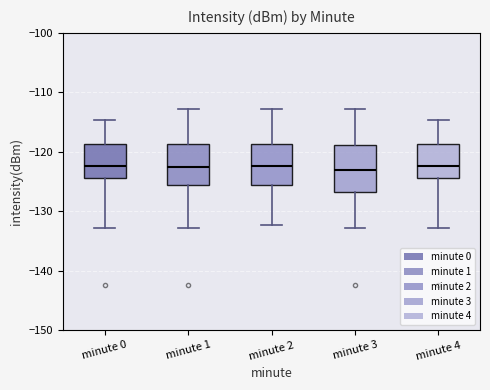

Reading left to right, transcribe this box plot: for each box, give where its median line is, the range the box spans, and where its two whiskers end, as read against the y-axis. The values are not printed on the chart, so give them approximately, as read against the axis.

minute 0: median -122, box -124 to -119, whiskers -133 to -115
minute 1: median -123, box -126 to -119, whiskers -133 to -113
minute 2: median -122, box -126 to -119, whiskers -132 to -113
minute 3: median -123, box -127 to -119, whiskers -133 to -113
minute 4: median -122, box -124 to -119, whiskers -133 to -115